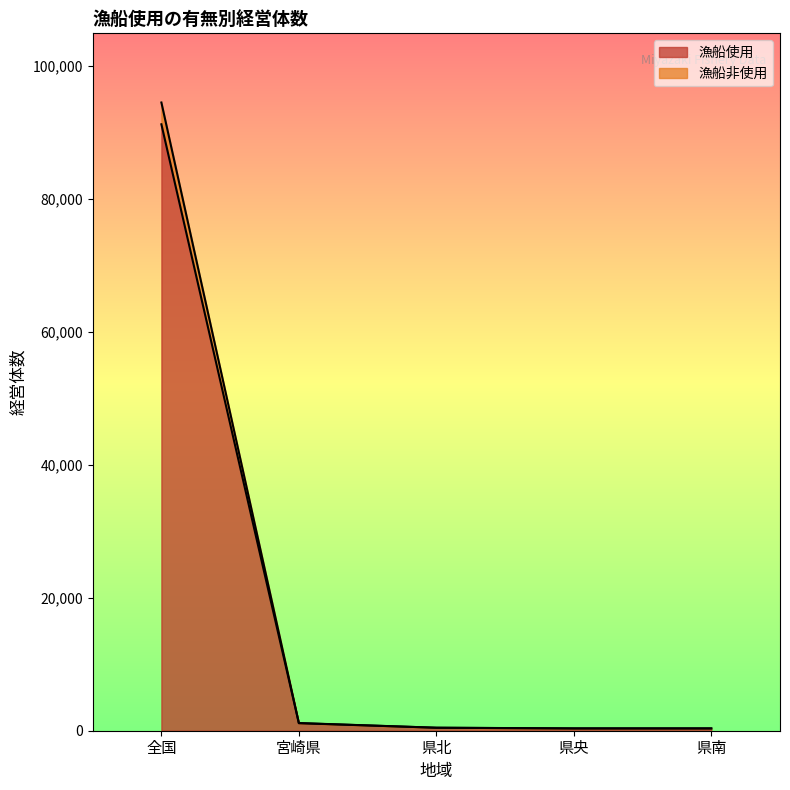

What is the average value of the 漁船使用 series?

18699